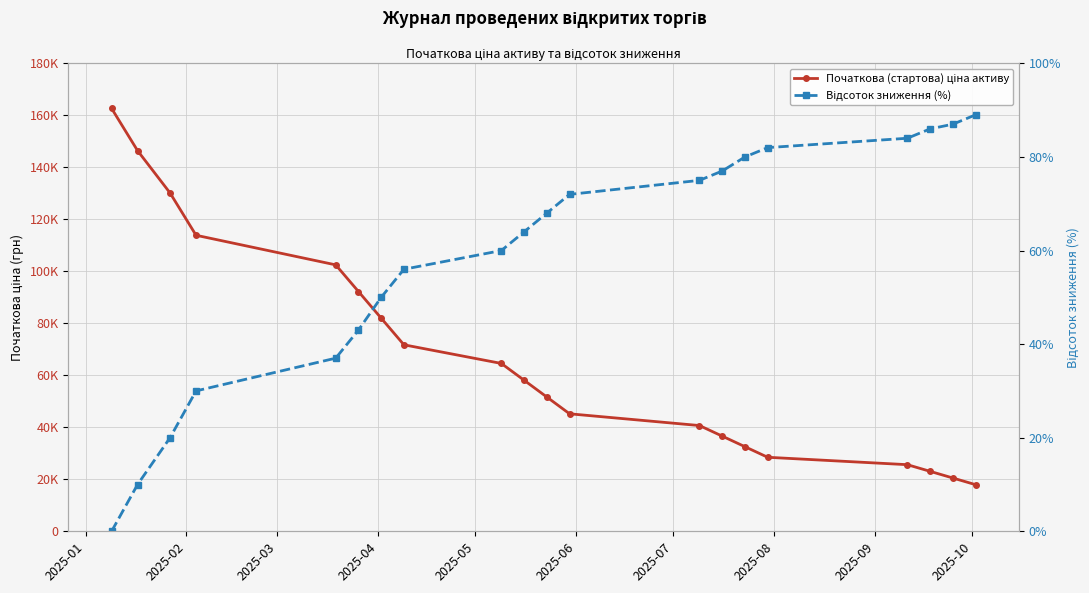

What are all the series names shown in the legend?

Початкова (стартова) ціна активу, Відсоток зниження (%)